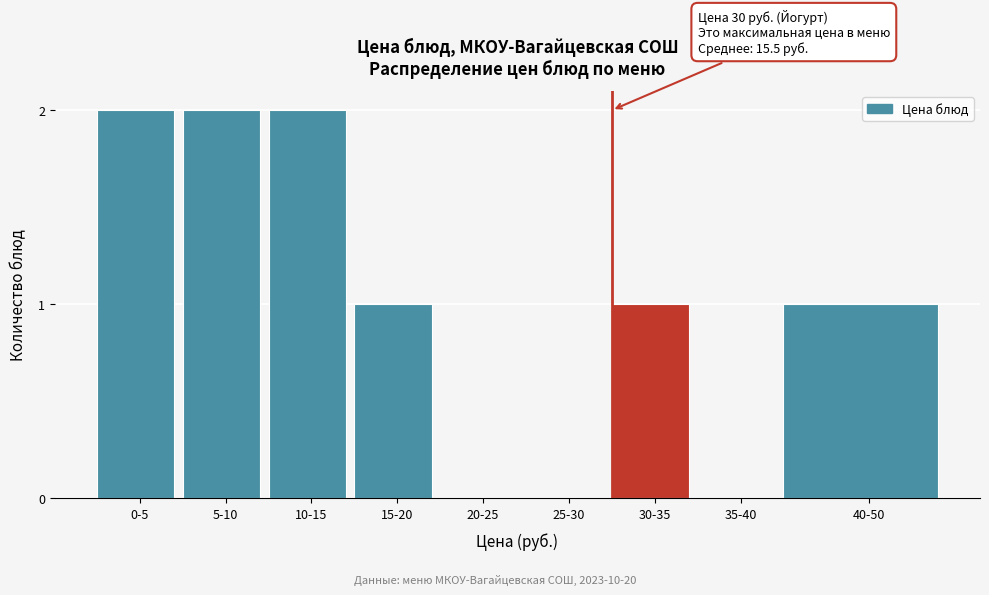

Reading right to left, what are all the values shown in this chart?

40-50=1	35-40=0	30-35=1	25-30=0	20-25=0	15-20=1	10-15=2	5-10=2	0-5=2